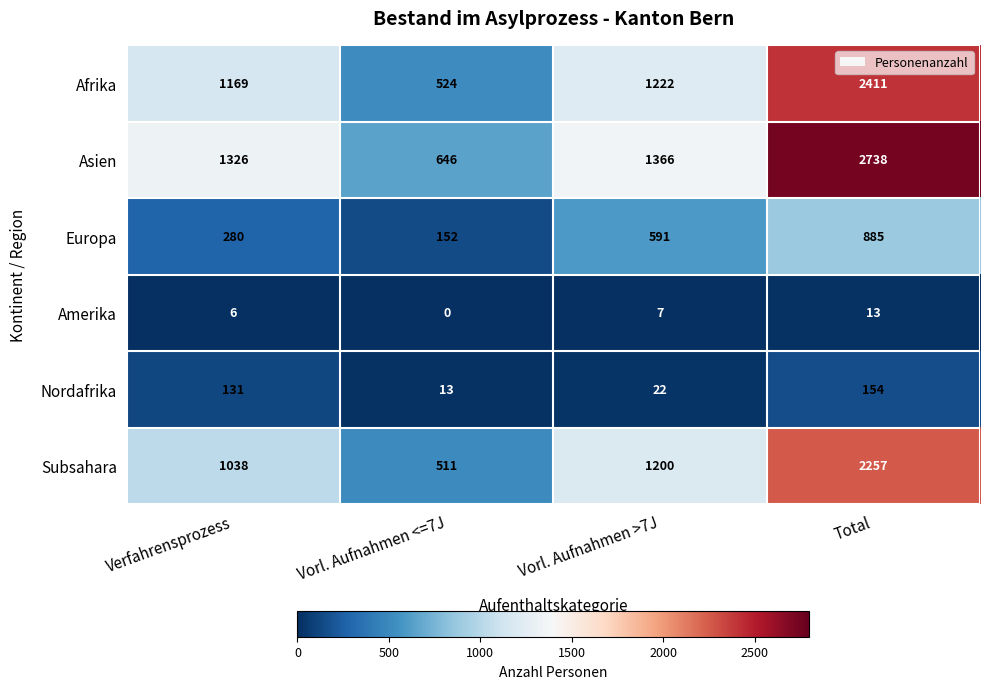

Between Vorl. Aufnahmen <=7J and Total, which series saw the biggest shift?

Asien